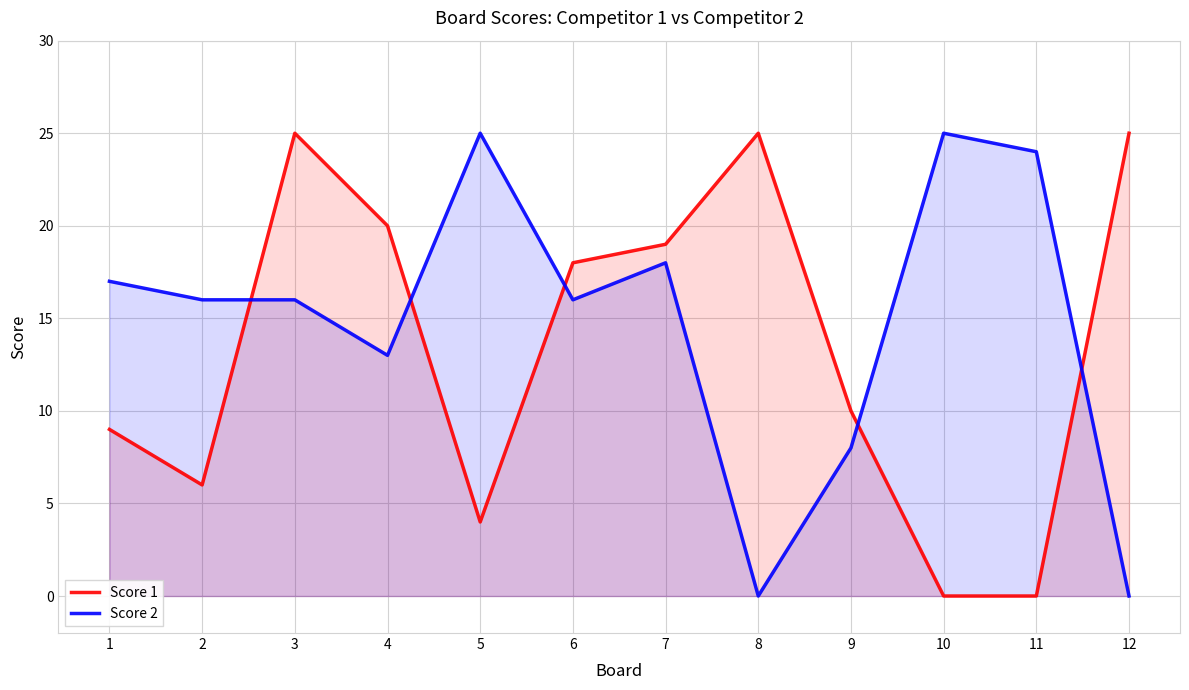

Rank the series by their maximum value, from lowest to highest.

Score 1, Score 2